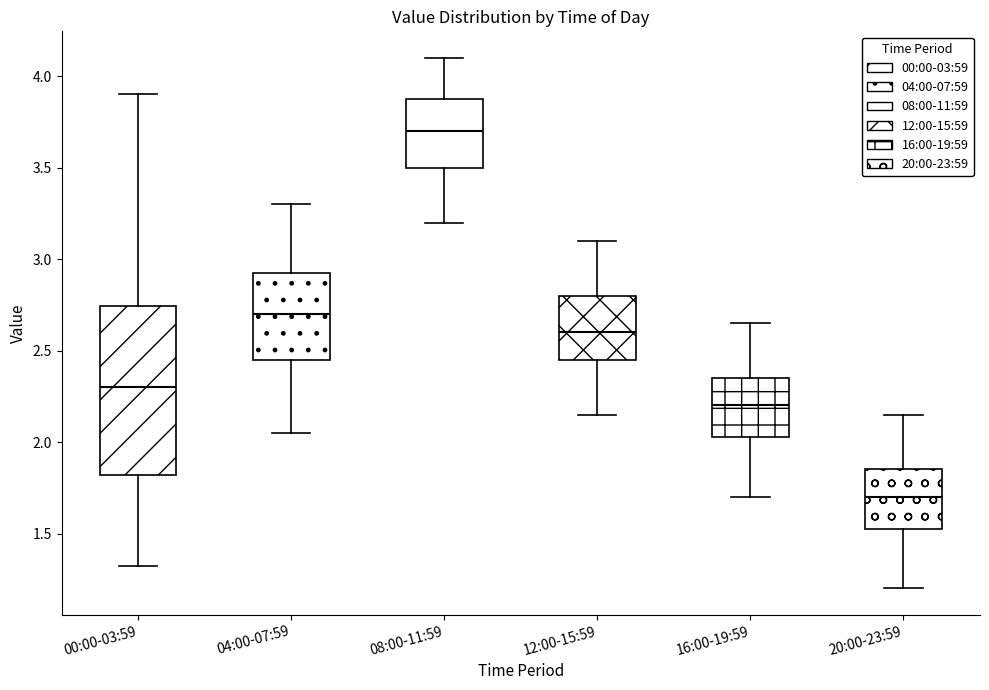

Where does the median line of the box for 04:00-07:59 sit on the y-axis? The values are not printed on the chart, so give them approximately, as read against the axis.

2.70